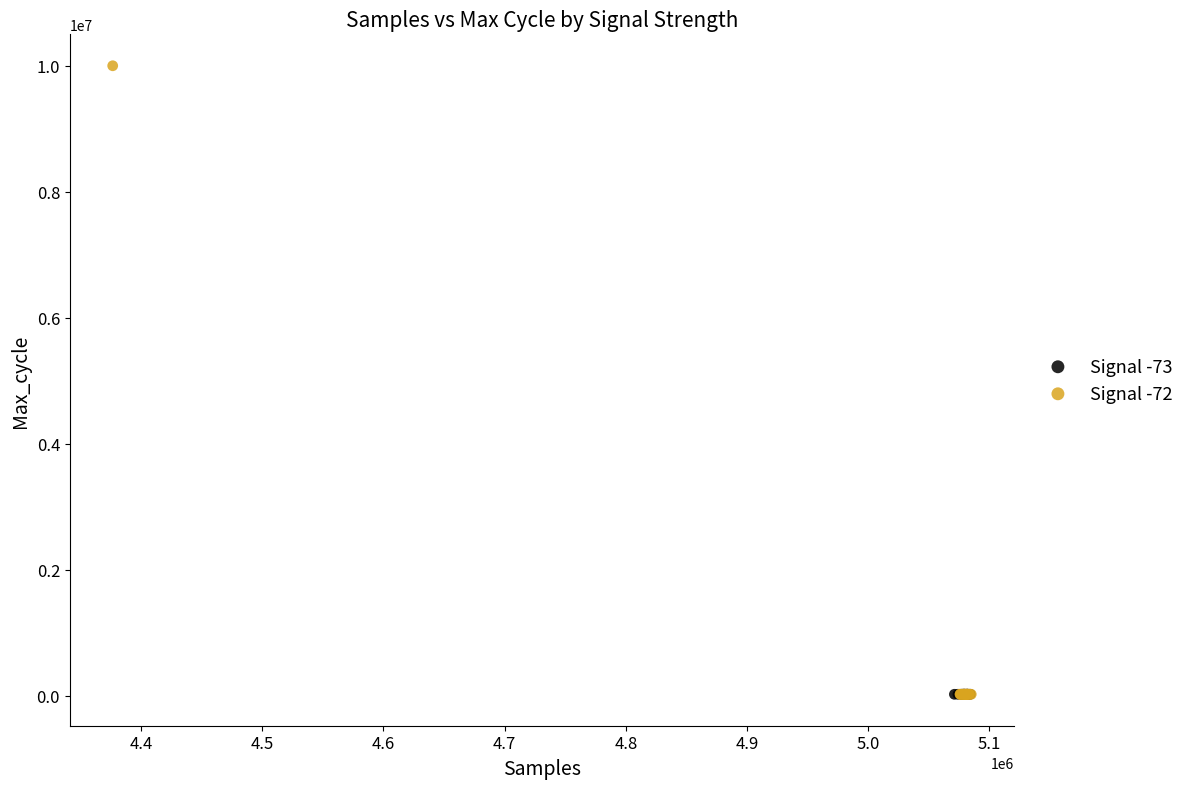

Which series has the largest Y range (max minus min)?

Signal -72